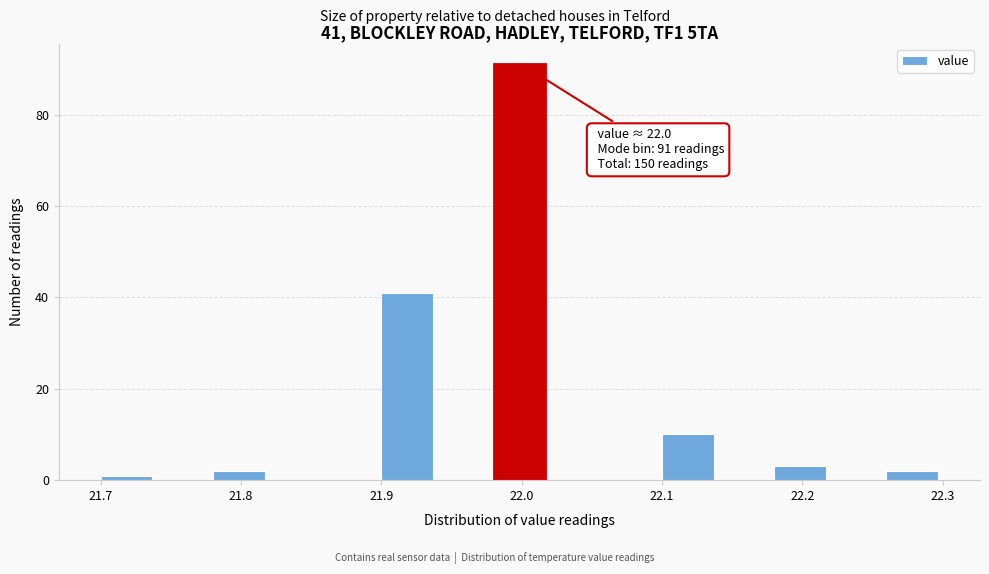

Which range on the x-axis has the tallest bar?

21.98 to 22.02